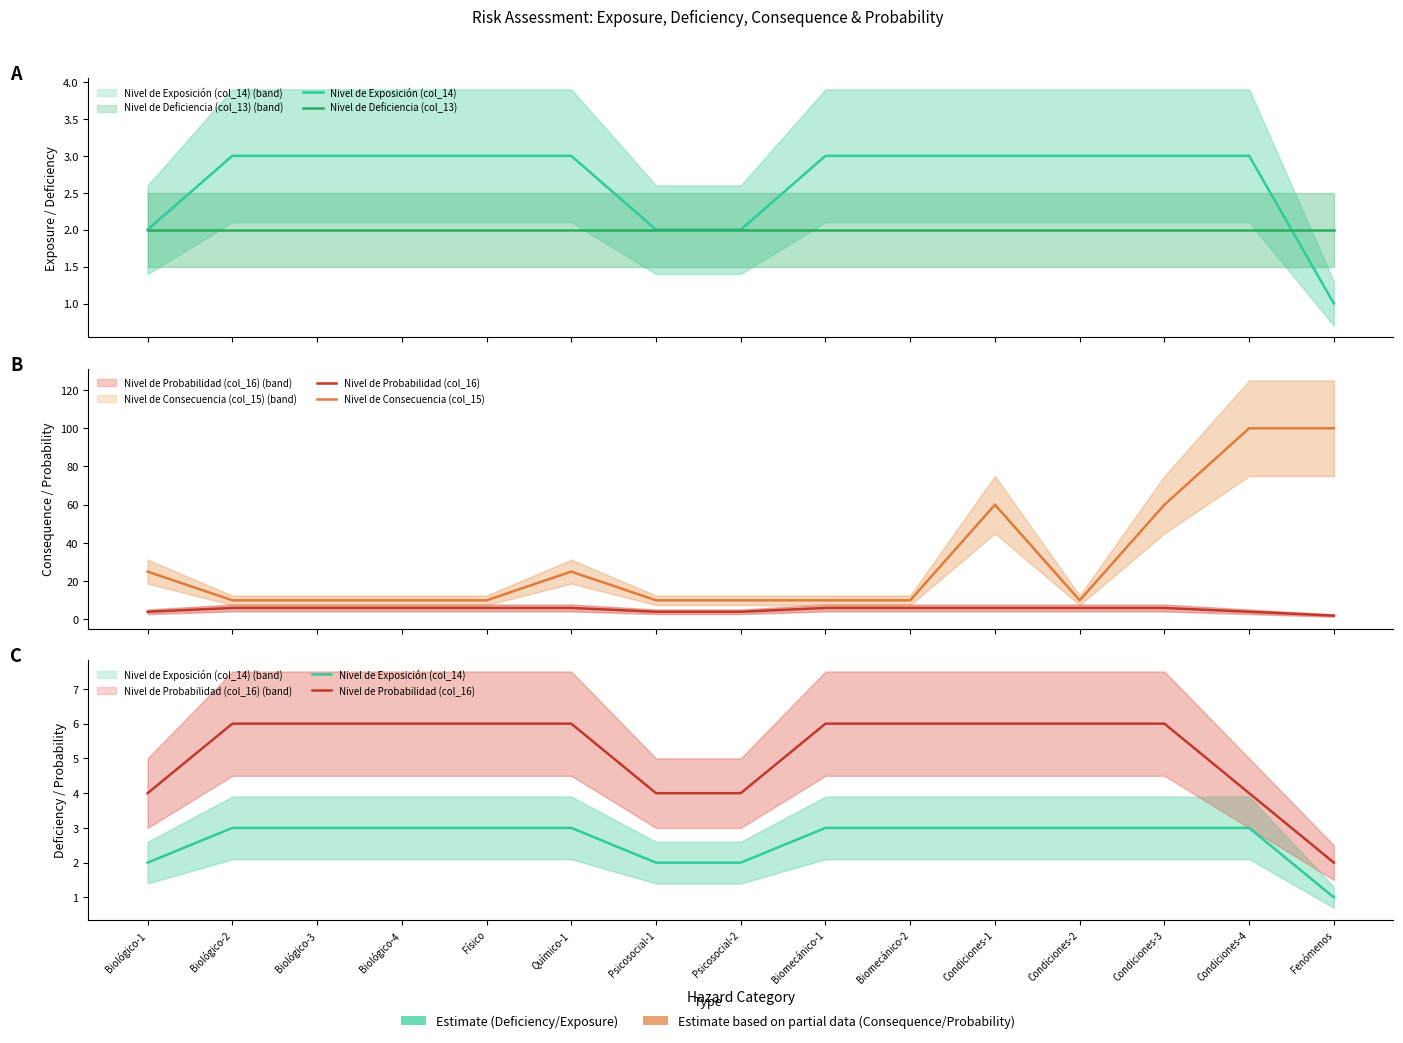

What is the label of the 1st point from the left?

Biológico-1